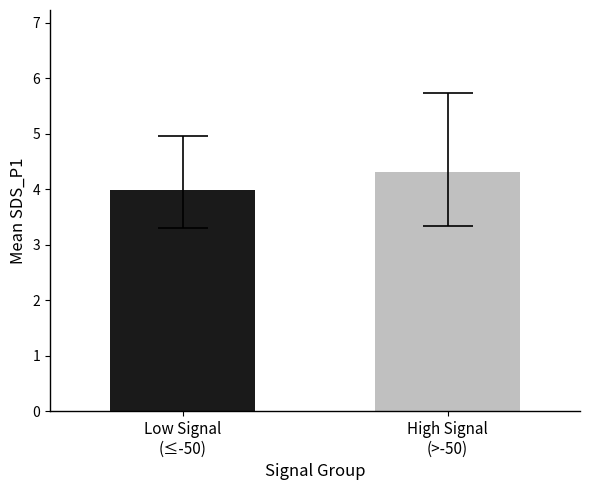

What is the average value?

4.1